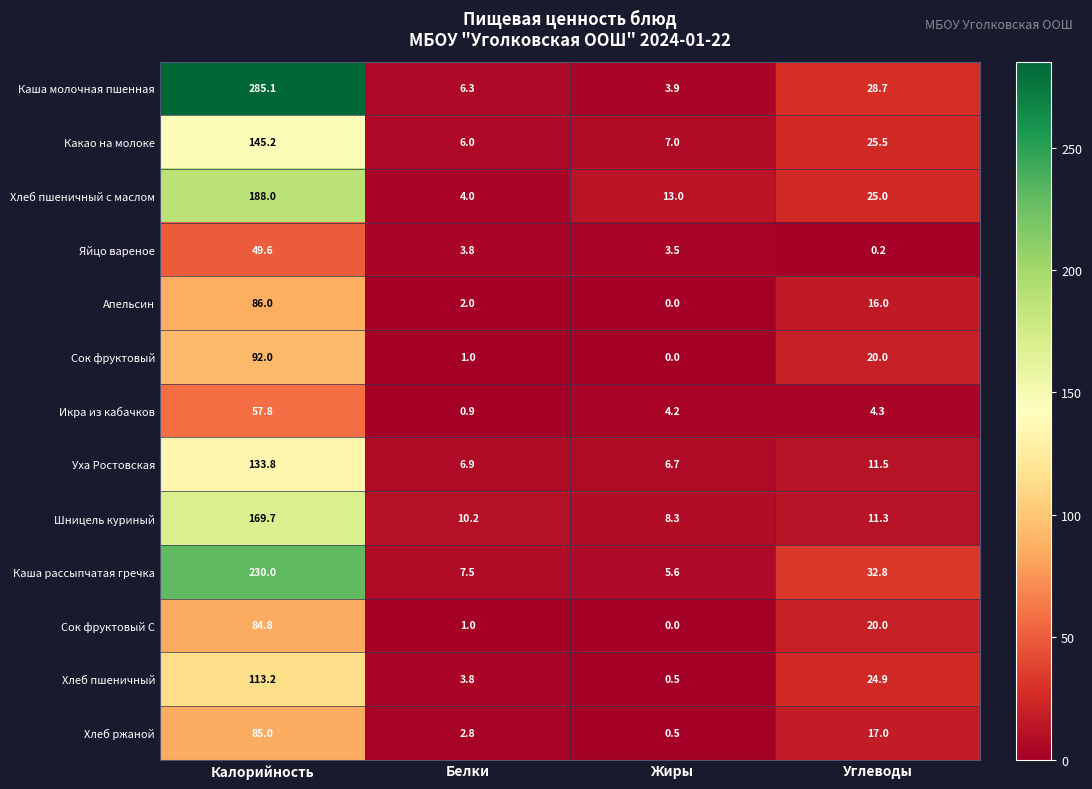

Where does the Каша молочная пшенная series first go above 28?

Калорийность